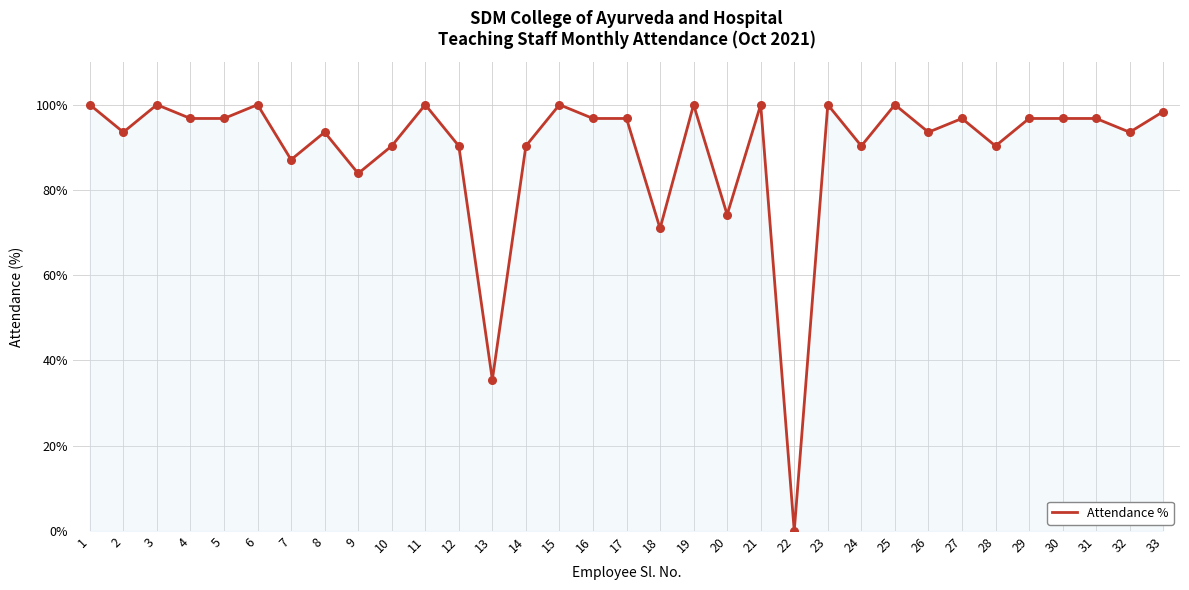

Which has a higher value, 22 or 8?

8